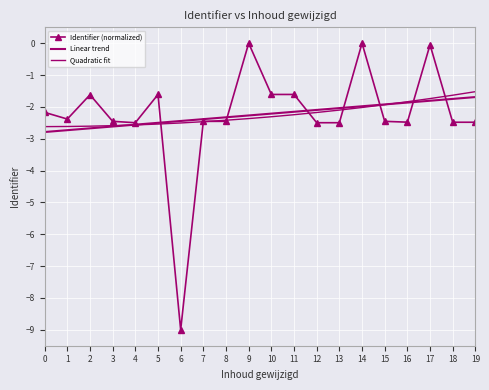

List the series in order of their overall mean, highest first.

Quadratic fit, Linear trend, Identifier (normalized)